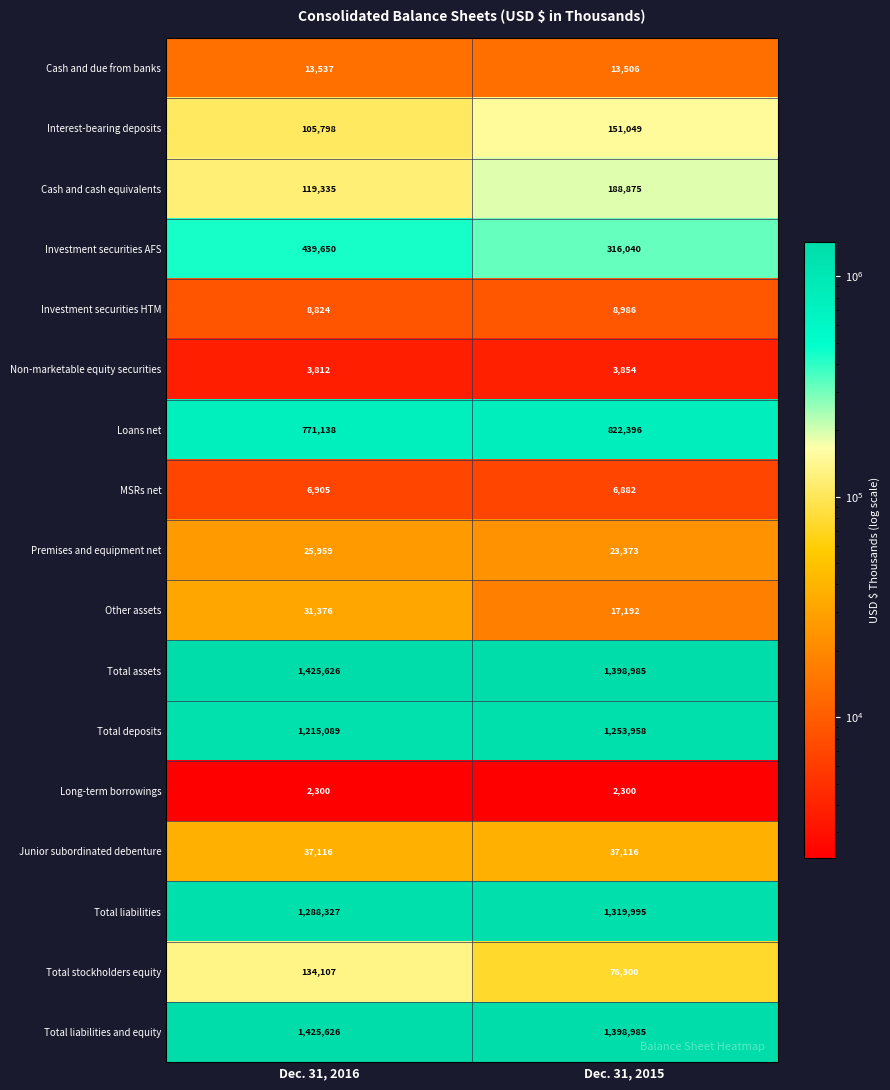

At which category is the sum across all series the highest?

Dec. 31, 2016